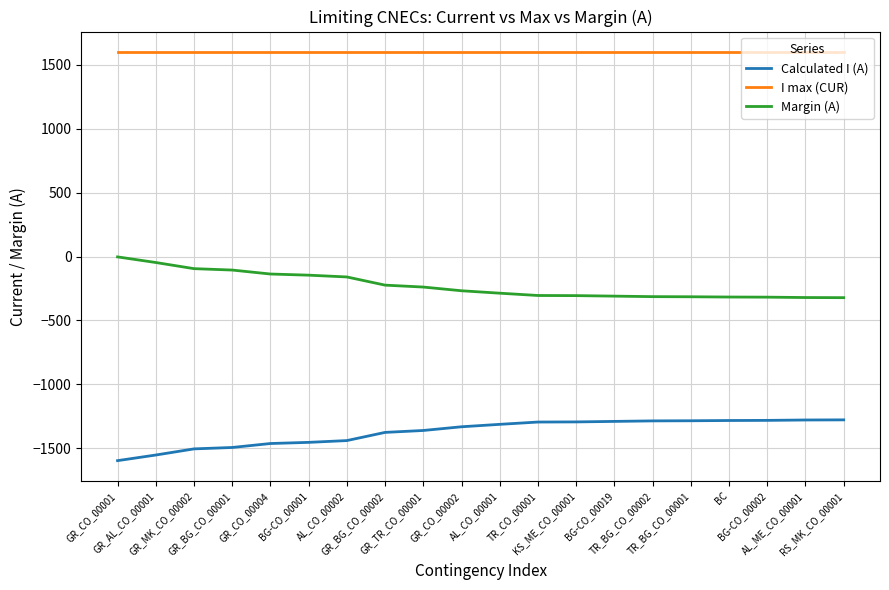

What is the difference between the maximum and minimum values in the Margin (A) series?

319